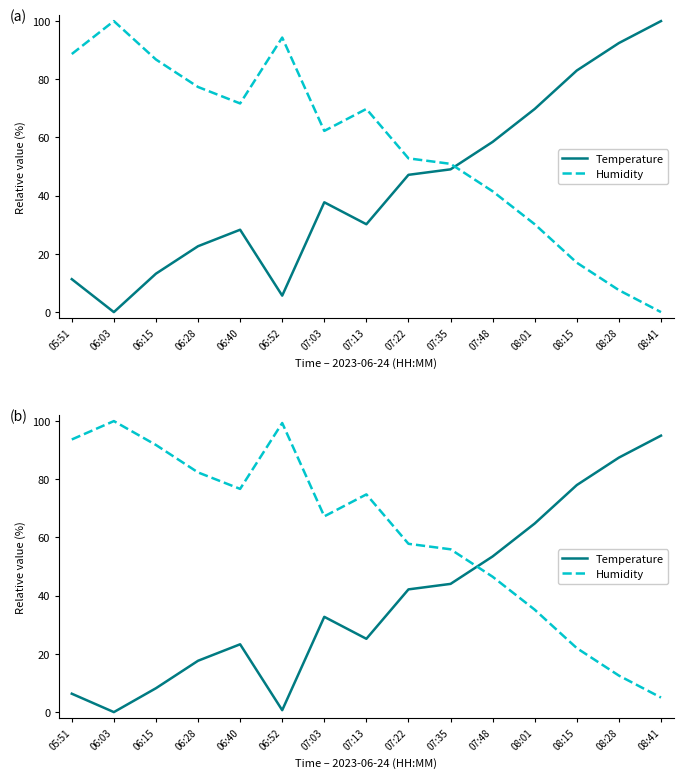

How many data points does each series have?

15